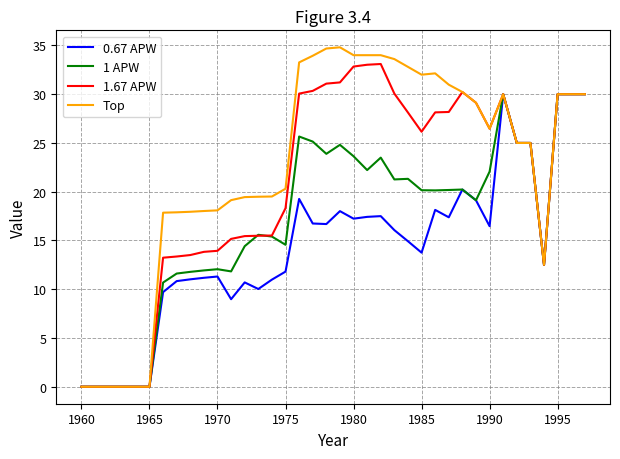

Which series has the largest range (max minus min)?

Top